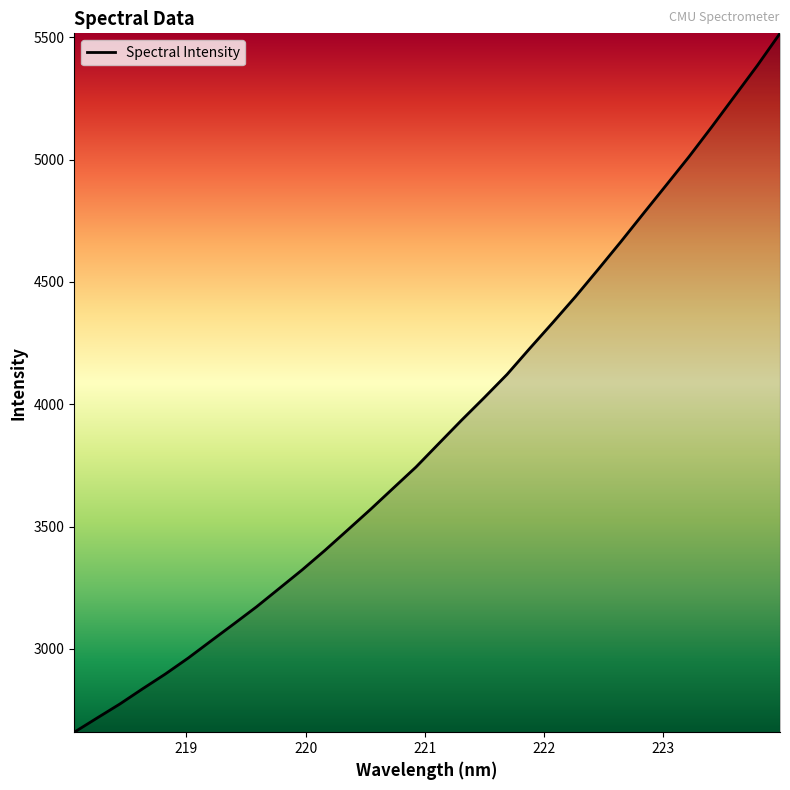

What is the difference between the maximum and minimum values?

2856.7